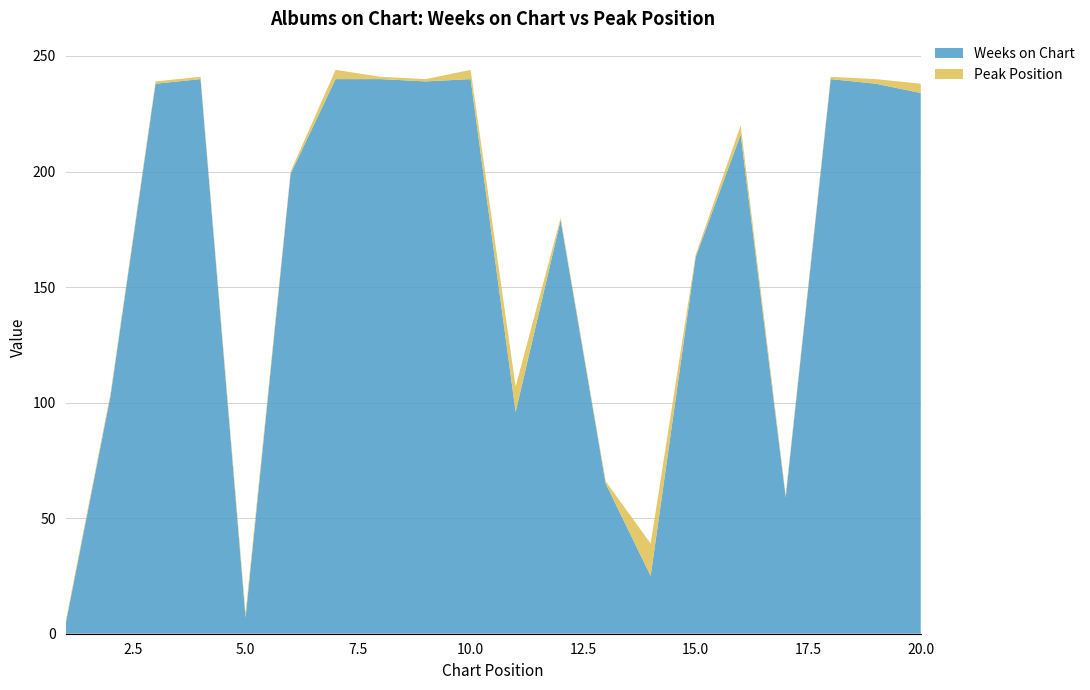

Reading right to left, extract all data points from this chart.

Weeks on Chart: 20=234	19=238	18=240	17=59	16=216	15=163	14=25	13=65	12=179	11=96	10=240	9=239	8=240	7=240	6=199	5=7	4=240	3=238	2=103	1=4
Peak Position: 20=4	19=2	18=1	17=1	16=4	15=1	14=14	13=1	12=1	11=11	10=4	9=1	8=1	7=4	6=1	5=2	4=1	3=1	2=1	1=1